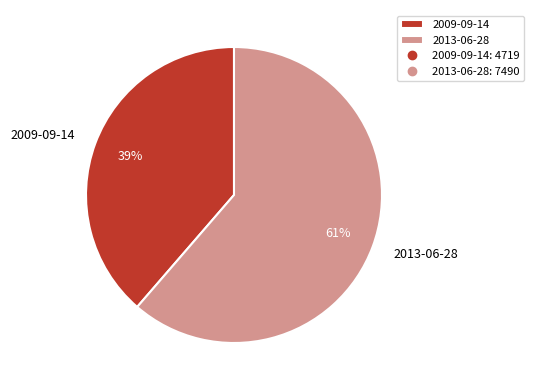

Is 2013-06-28 the majority of the pie?

Yes